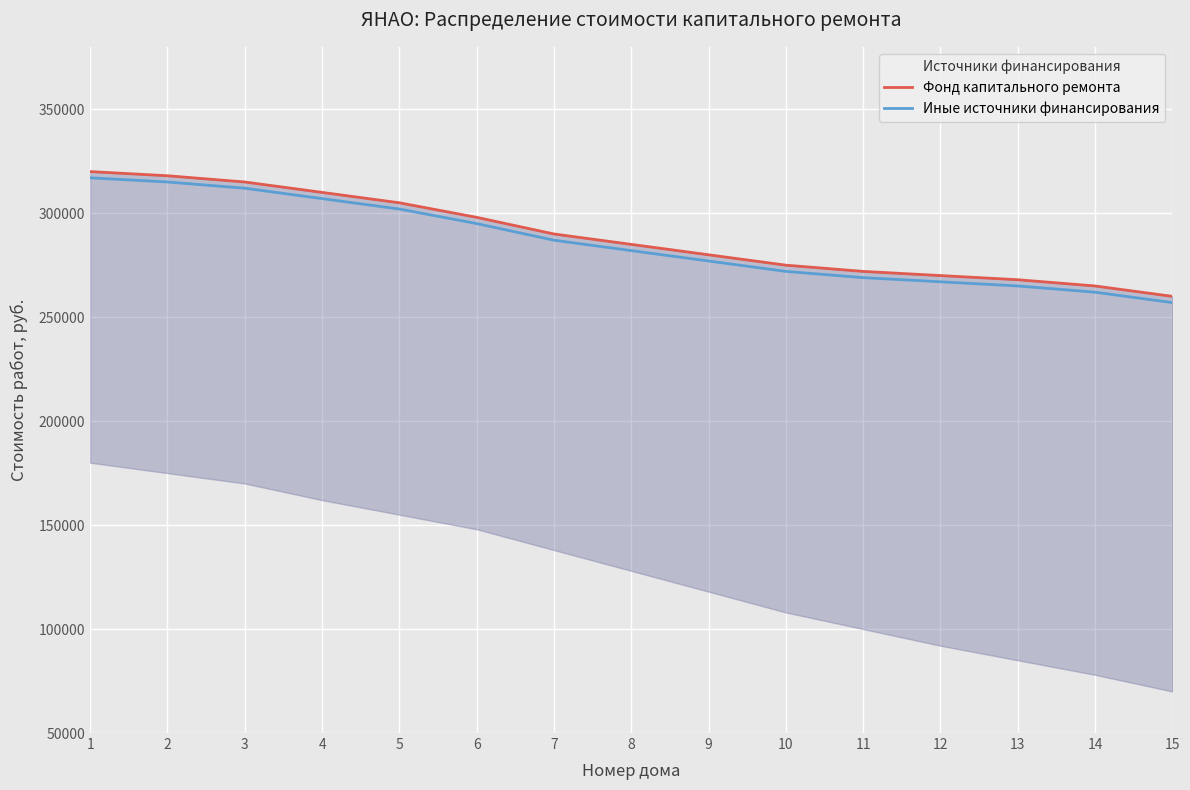

What is the average value of the Фонд капитального ремонта series?

288733